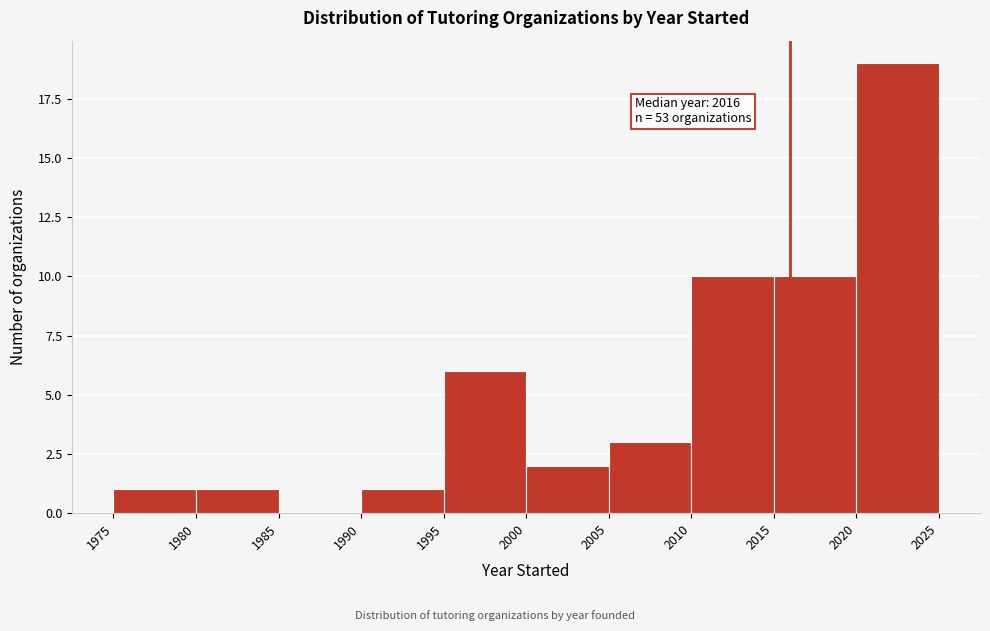

Which range on the x-axis has the tallest bar?

2020 to 2025